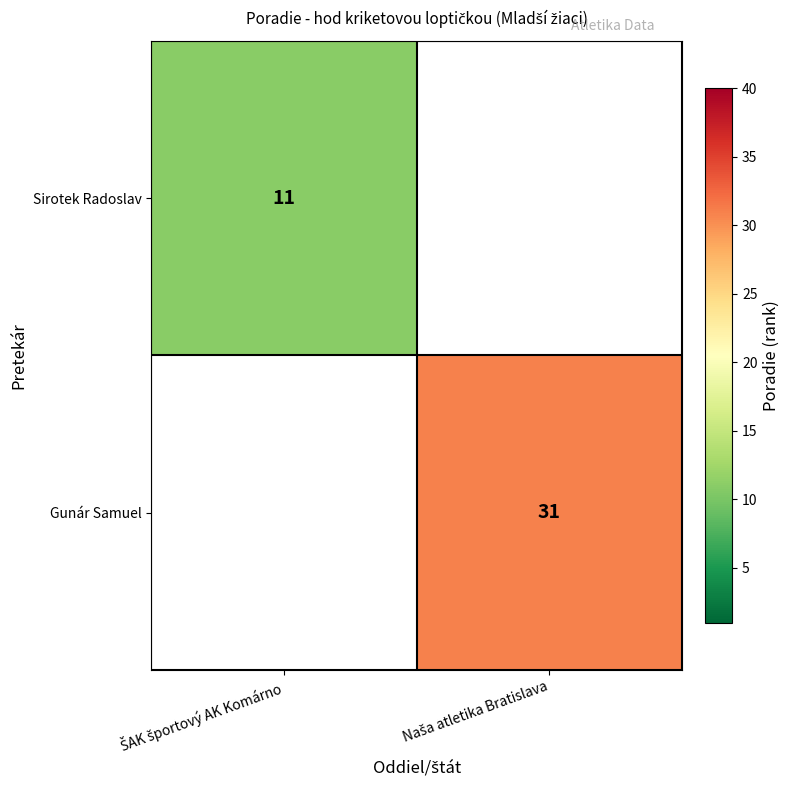

Rank the series at ŠAK športový AK Komárno from highest to lowest value.

Sirotek Radoslav, Gunár Samuel